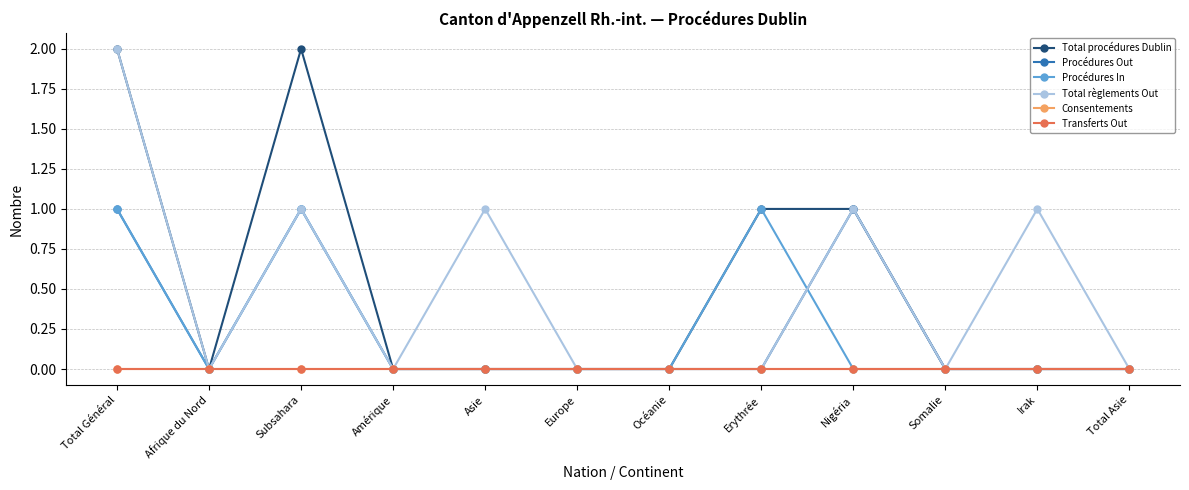

Count the number of data series in this chart.

6